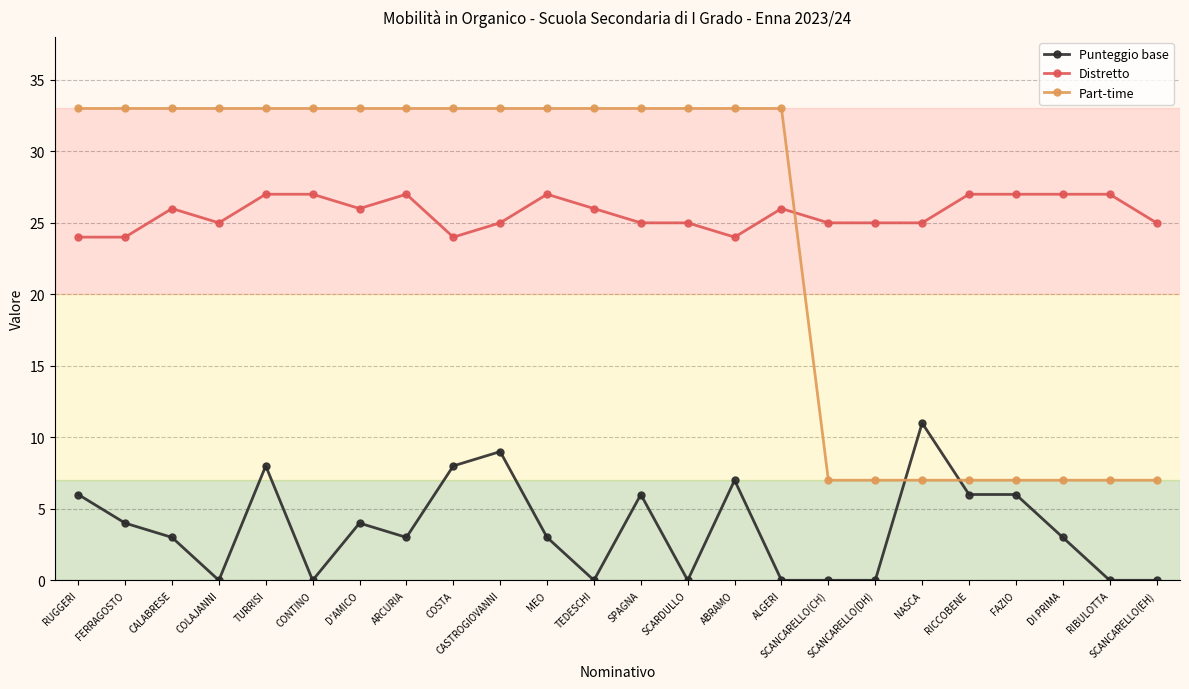

What is the difference between the second highest and minimum values in the Part-time series?

26